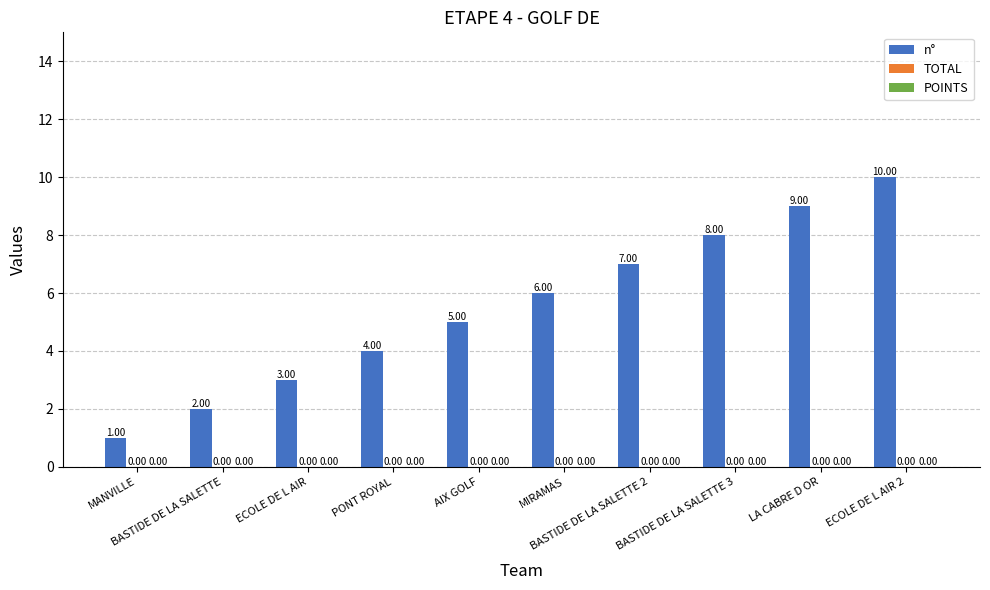

How many bars are there in total?

10